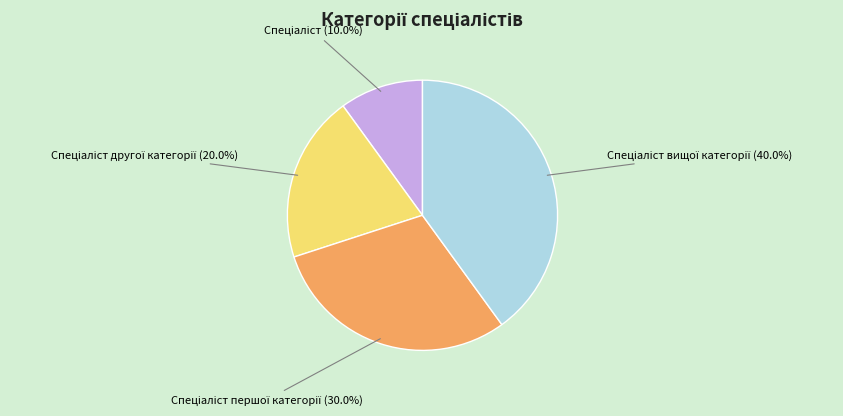

Is there a majority slice in this chart?

No